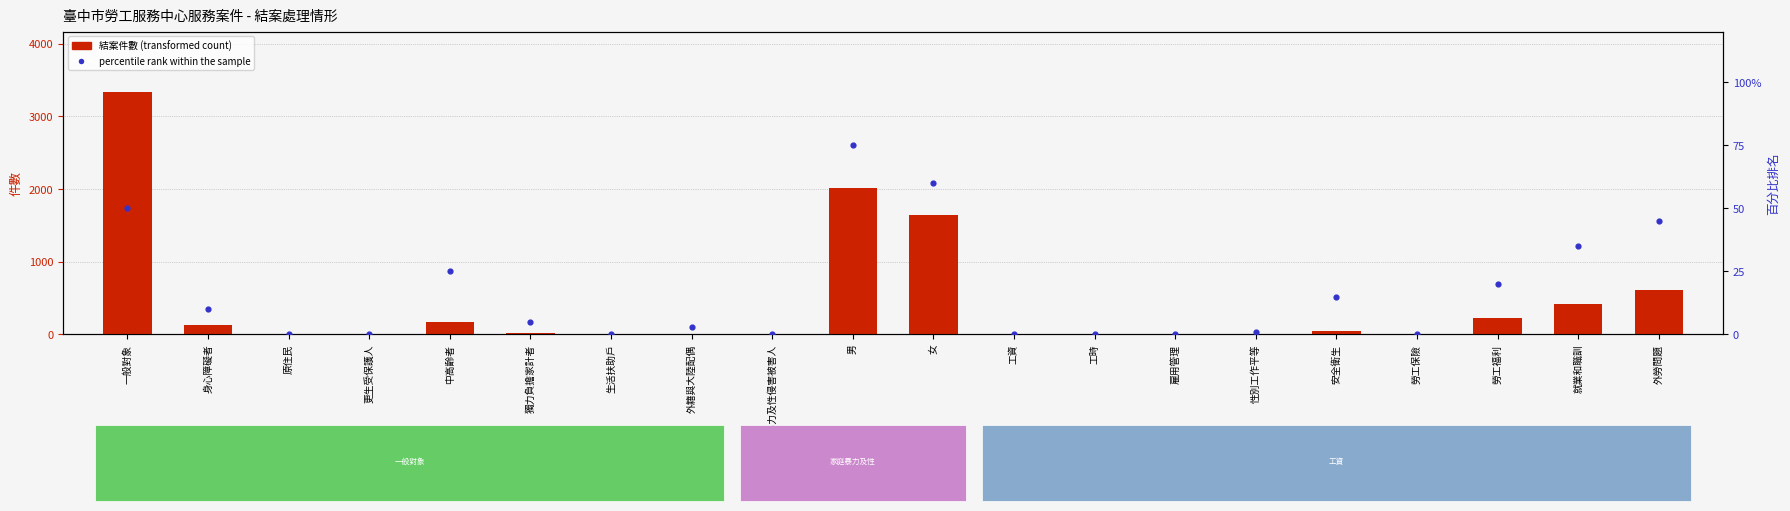

Which series has the largest Y range (max minus min)?

結案件數 (transformed count)